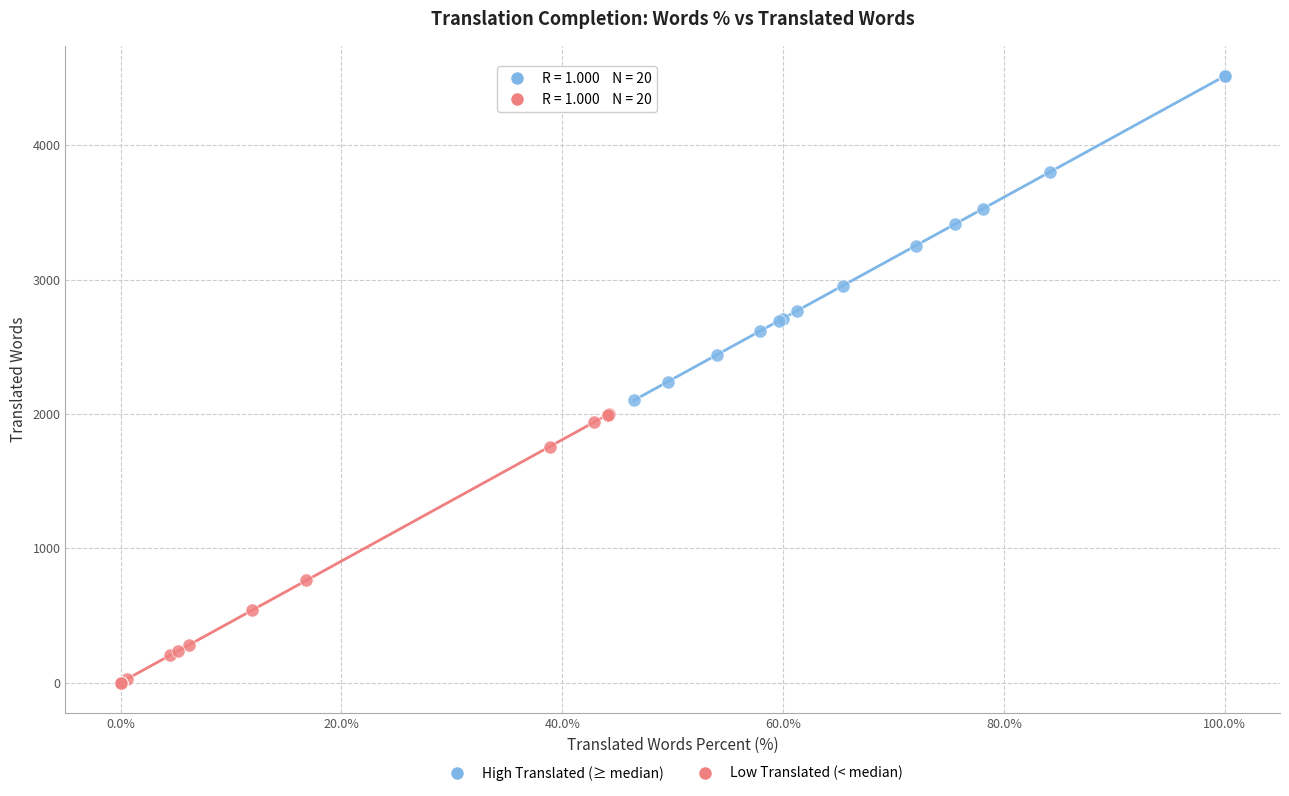

Which series has the widest spread of Y values?

High Translated (≥ median)